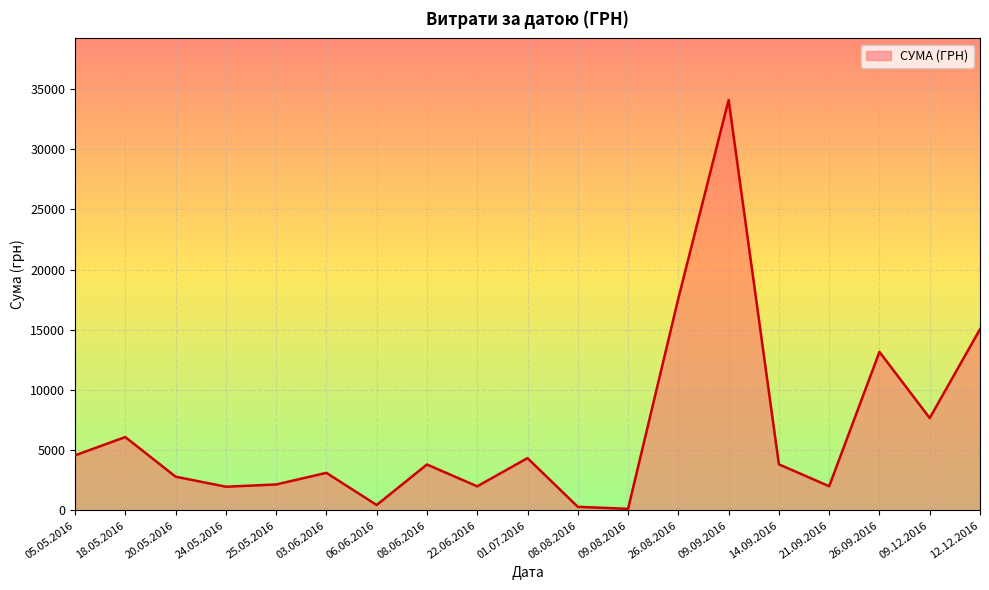

What is the greatest value displayed?

34086.8